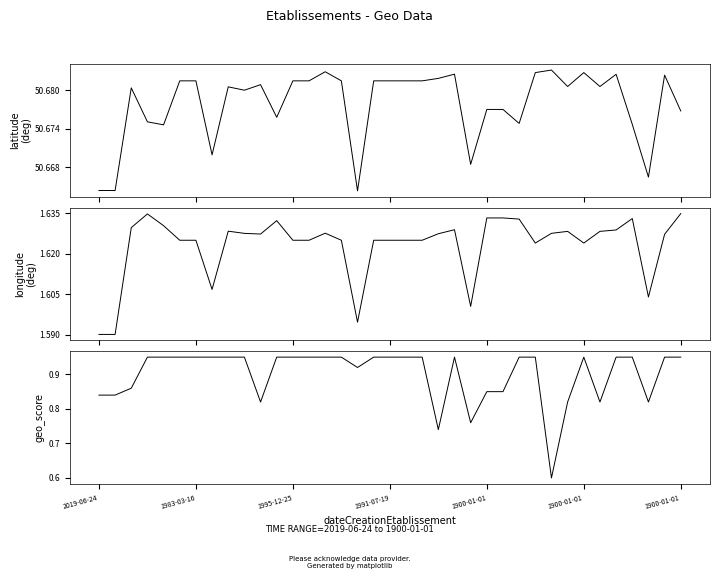

The value of longitude at 35 is 1.6. True or false?

True